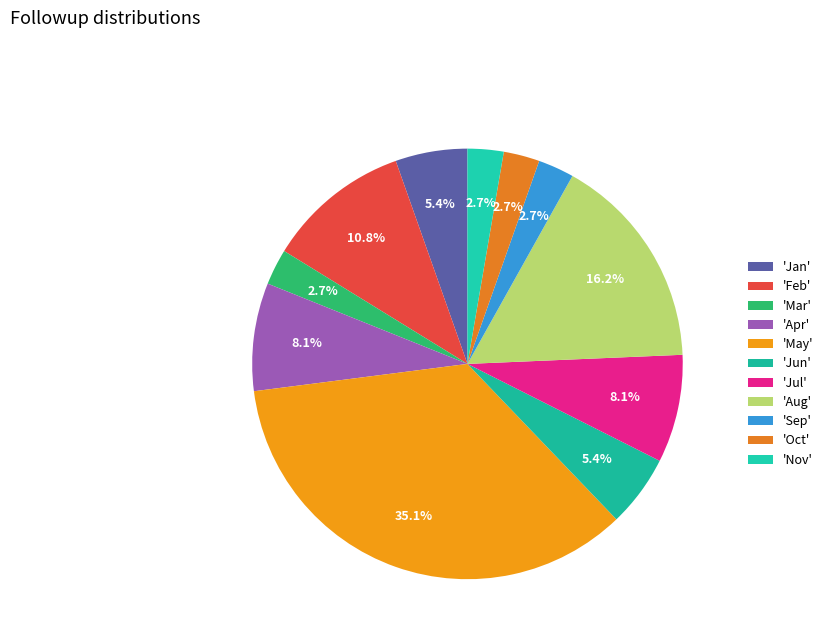

To the nearest percent, what is the average slice percentage?

9%